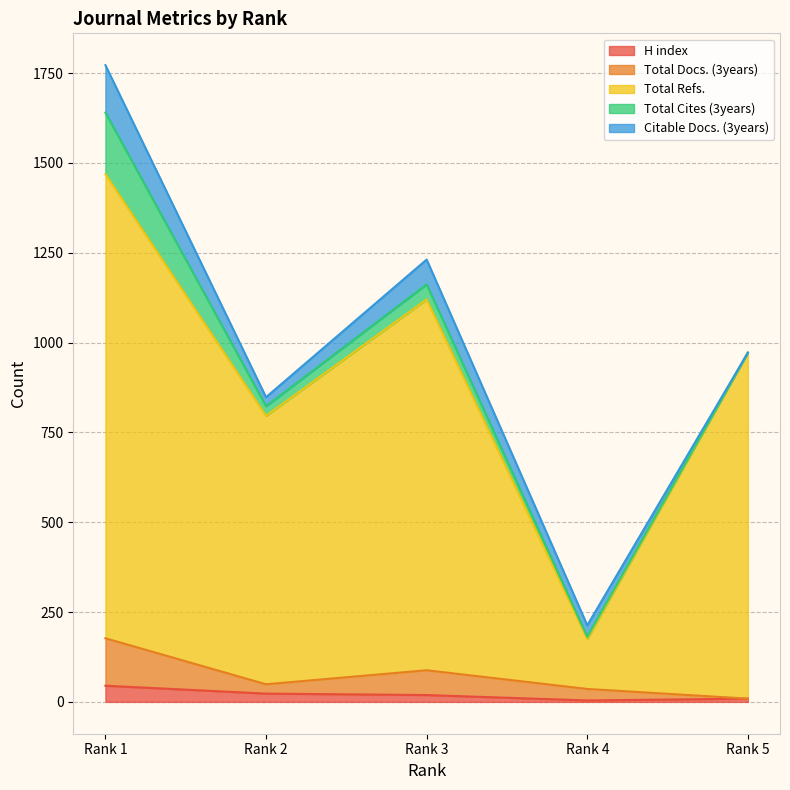

What is the value of the Total Refs. point at the 3rd from the left?

1120